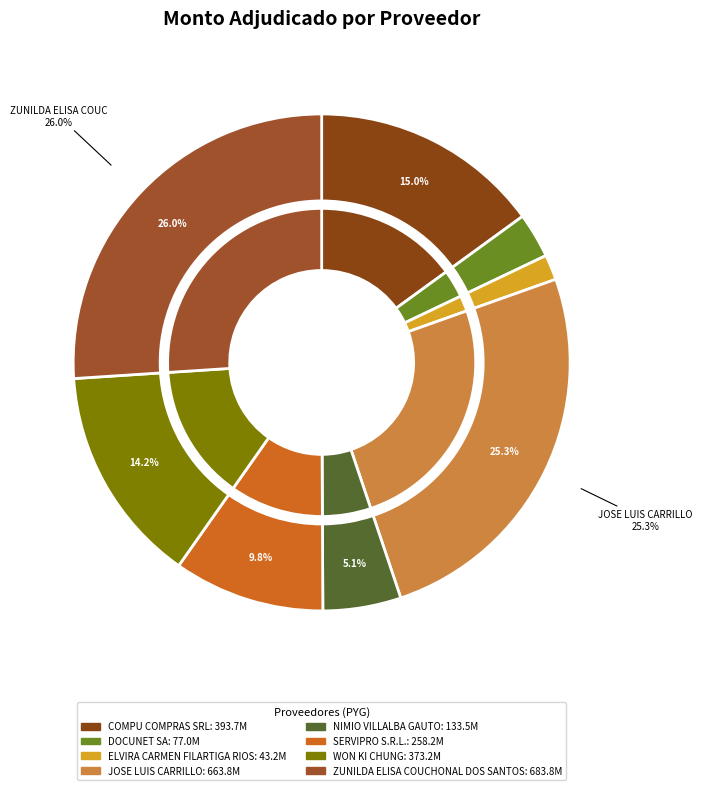

What percentage is NOT represented by NIMIO VILLALBA GAUTO?

94.9%